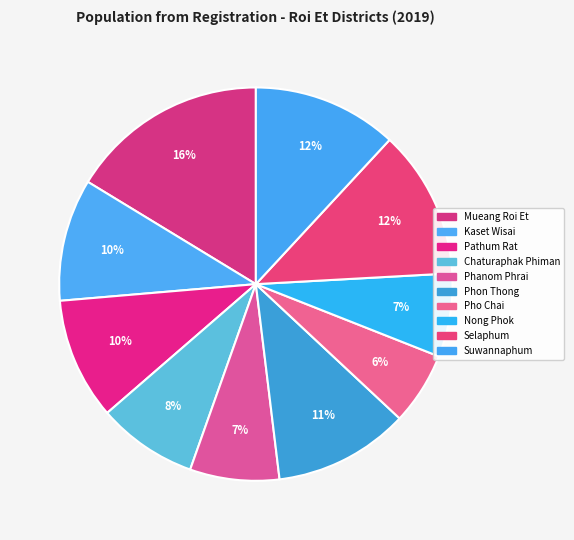

Which slice is the smallest?

Pho Chai